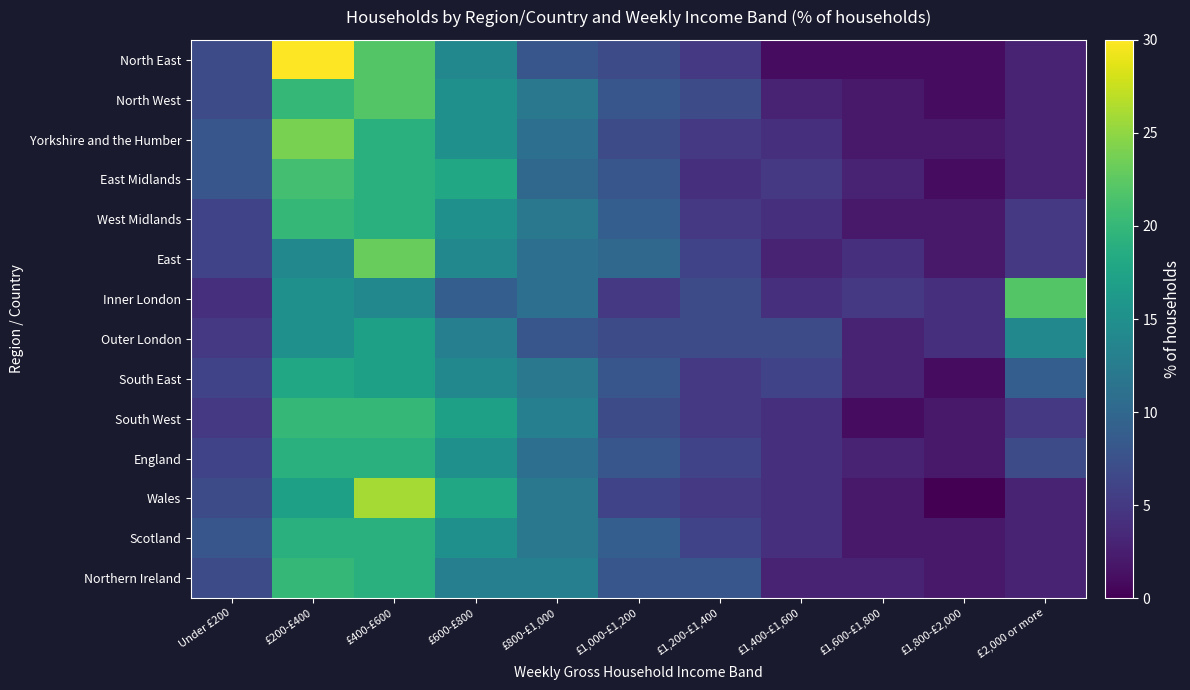

At which category is the sum across all series the highest?

£400-£600